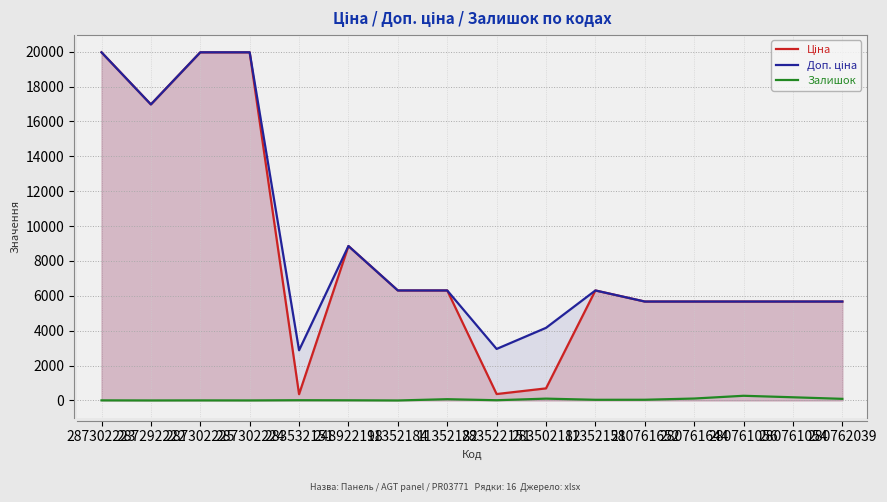

The Залишок series shows 15.0 at 283522151. True or false?

True